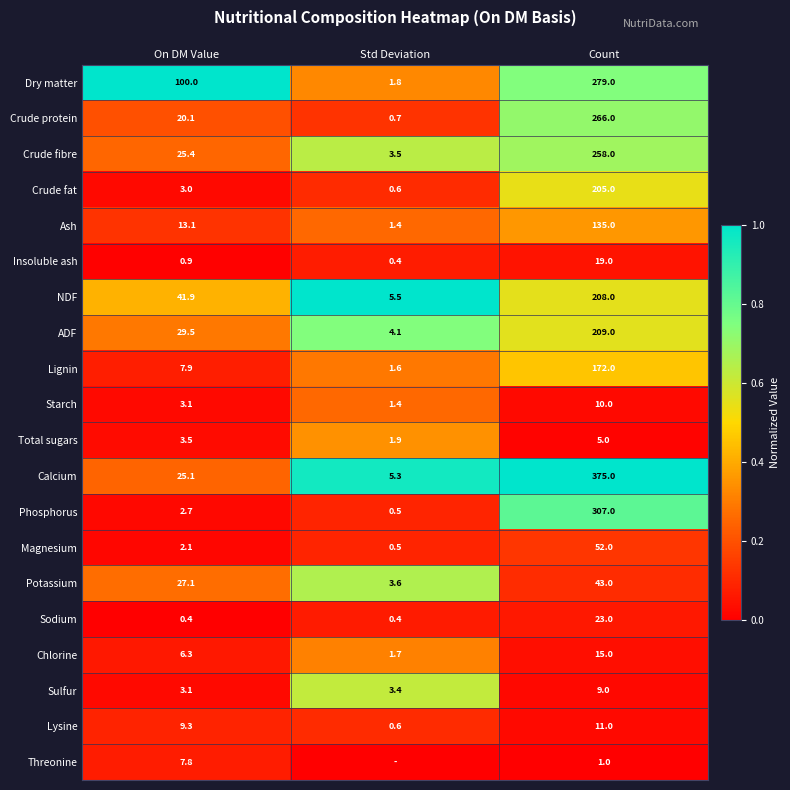

What is the spread (max minus min) of values at On DM Value?

99.6